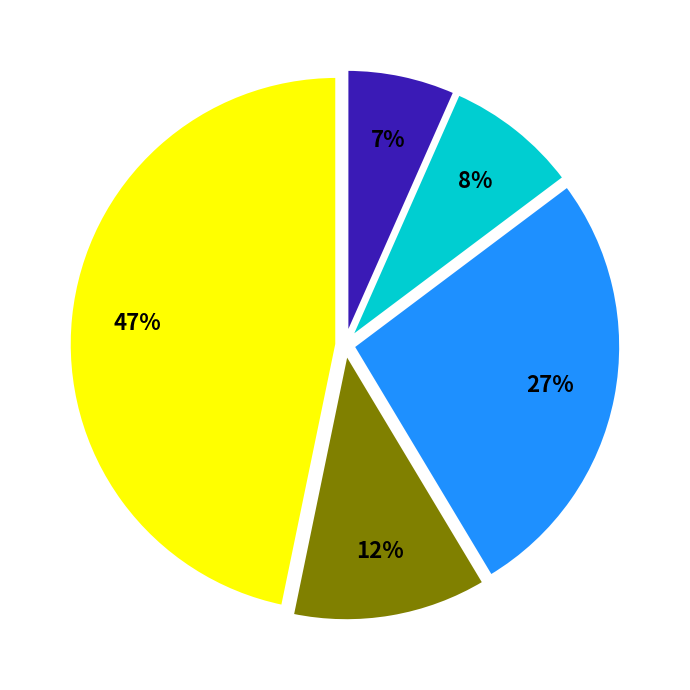

Is there a majority slice in this chart?

No